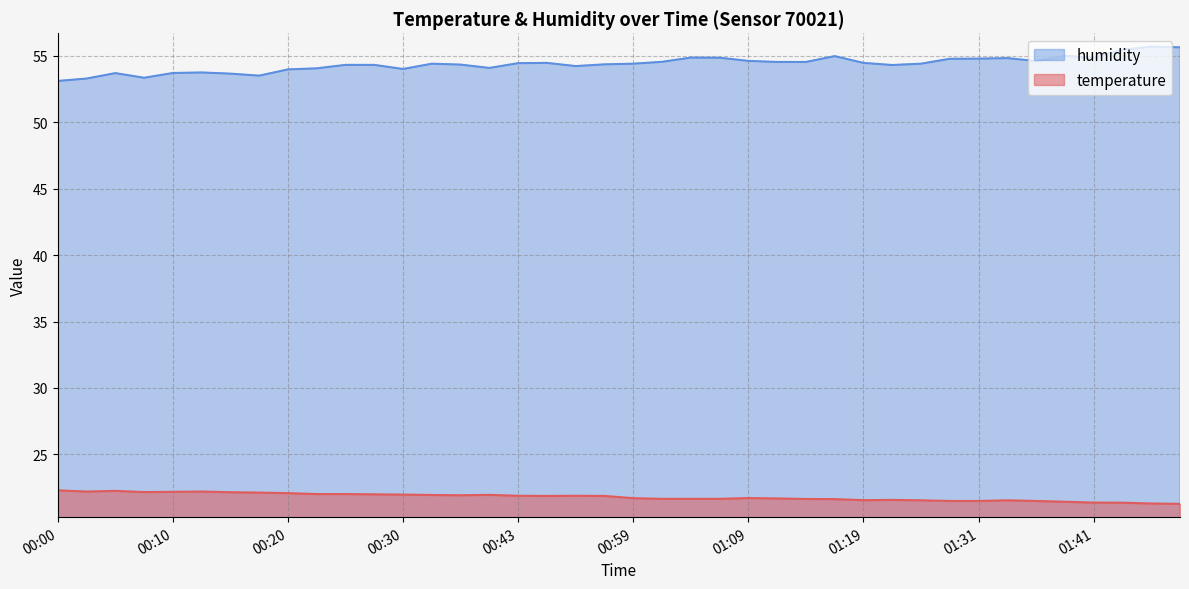

True or false: humidity and temperature intersect in this chart.

False